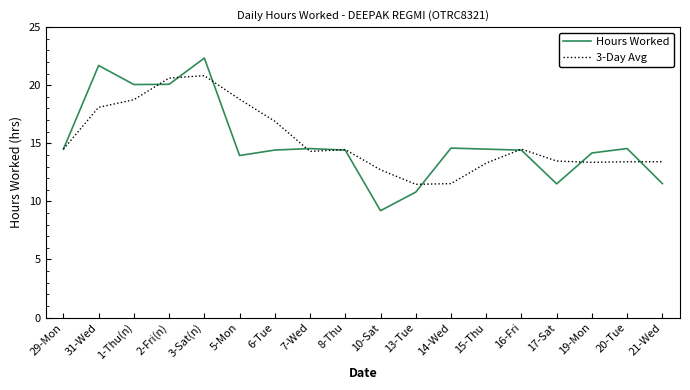

In Hours Worked, how many points are higher than both neighbors (excluding endpoints)?

5